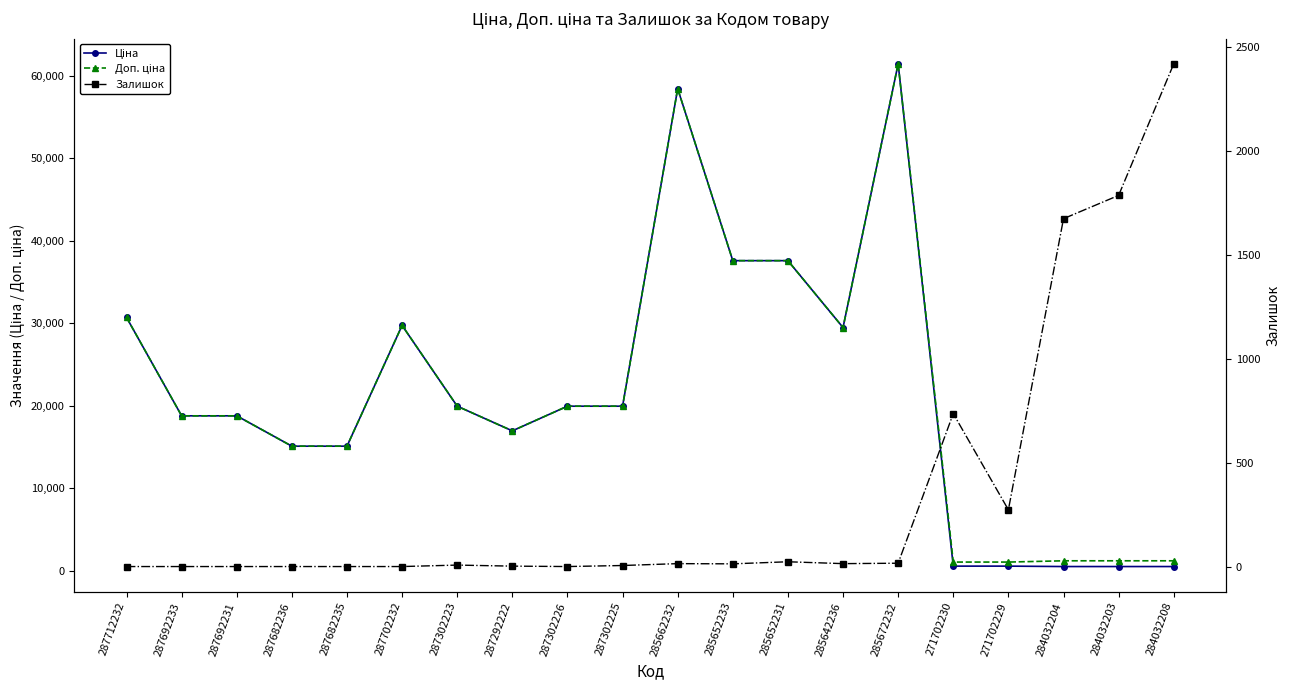

Which category has the lowest value across all series?

287712232